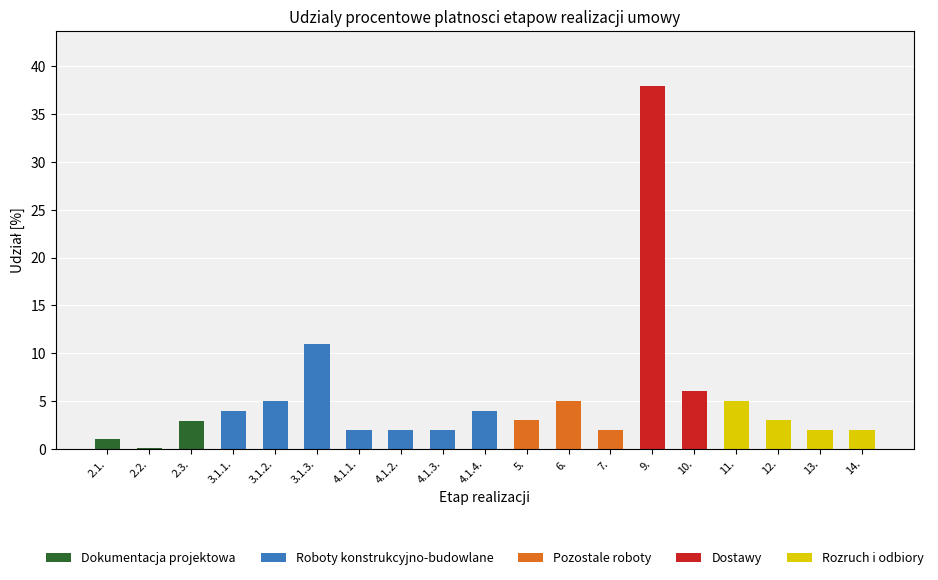

What is the difference between the Dokumentacja projektowa values at 2.1. and 3.1.3.?

1.0